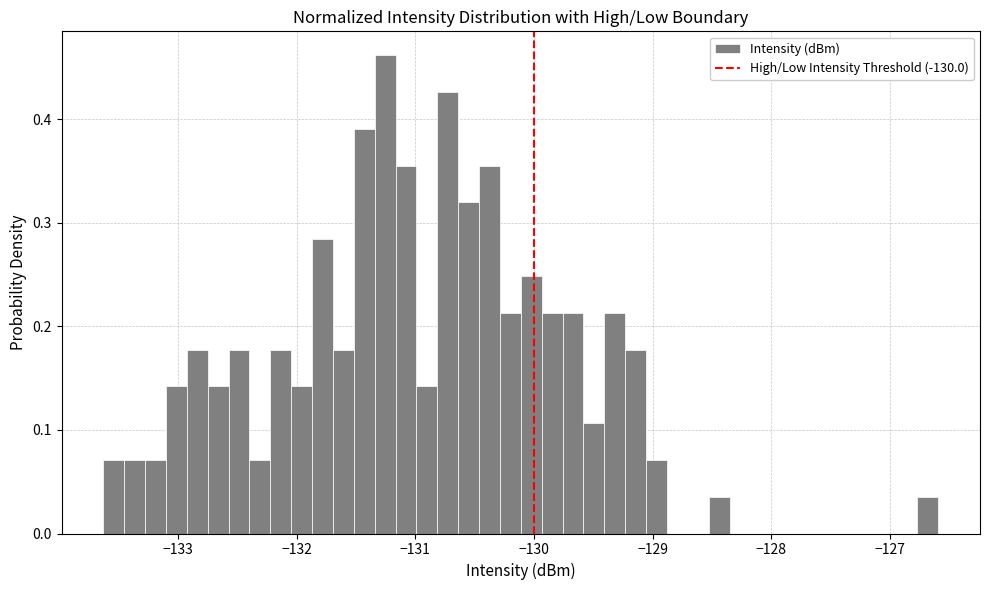

Around what value on the x-axis is the tallest bar? Give the approximate position of its centre, as read against the axis.

-131.3